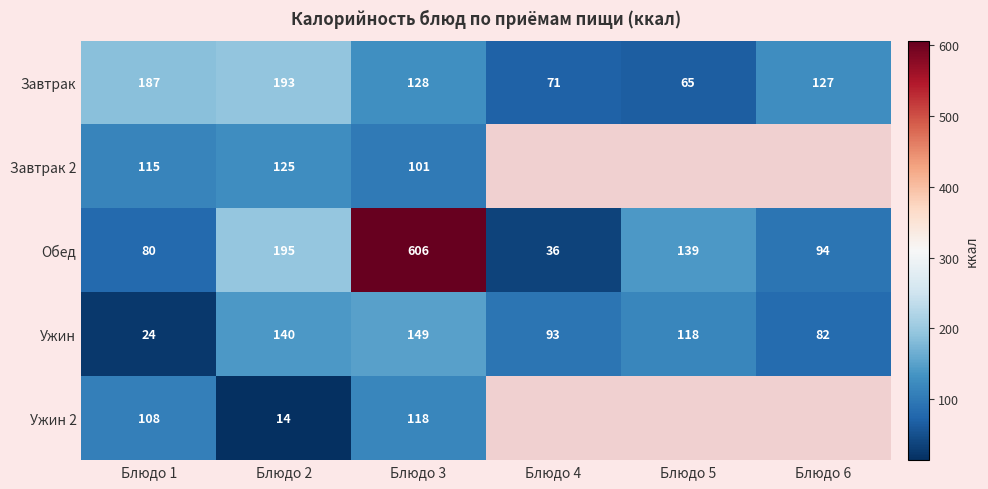

What is the difference between the Ужин values at Блюдо 4 and Блюдо 3?

56